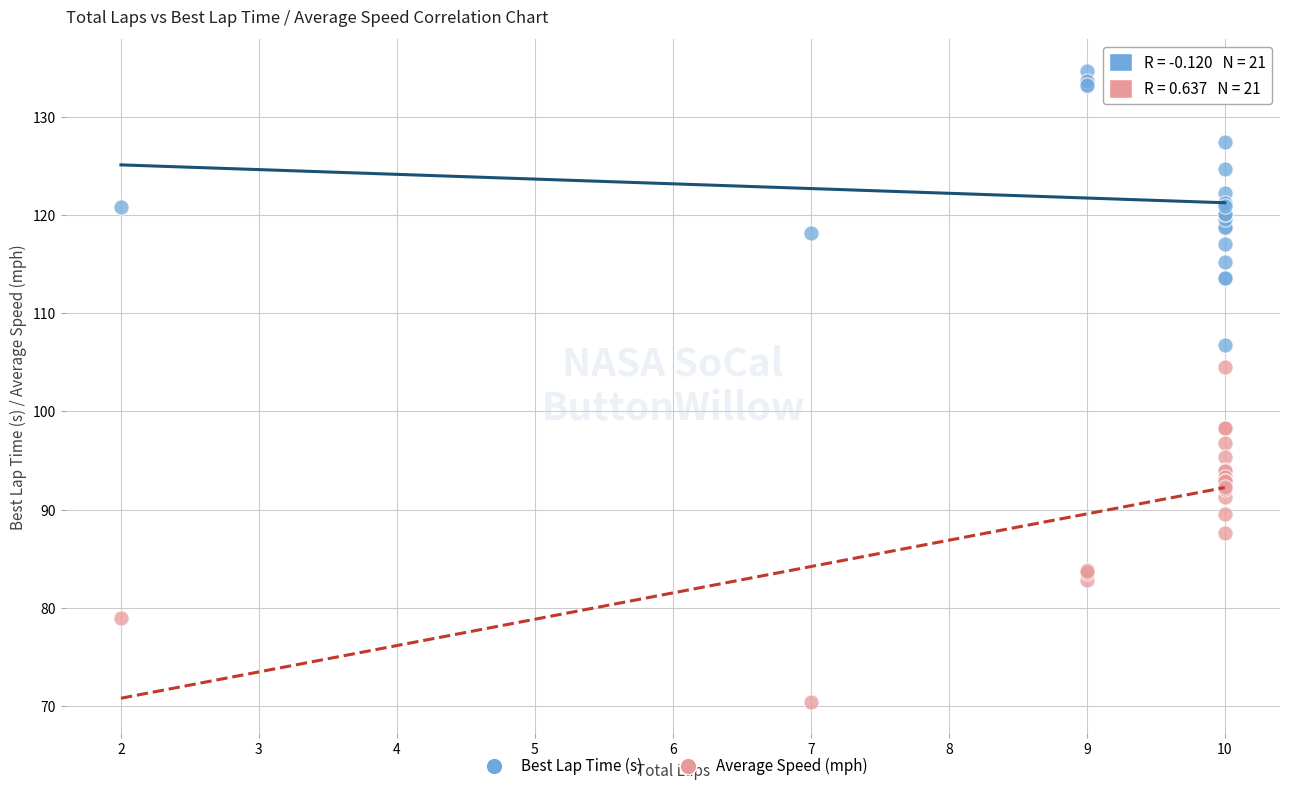

What are all the series names shown in the legend?

Best Lap Time (s), Average Speed (mph)